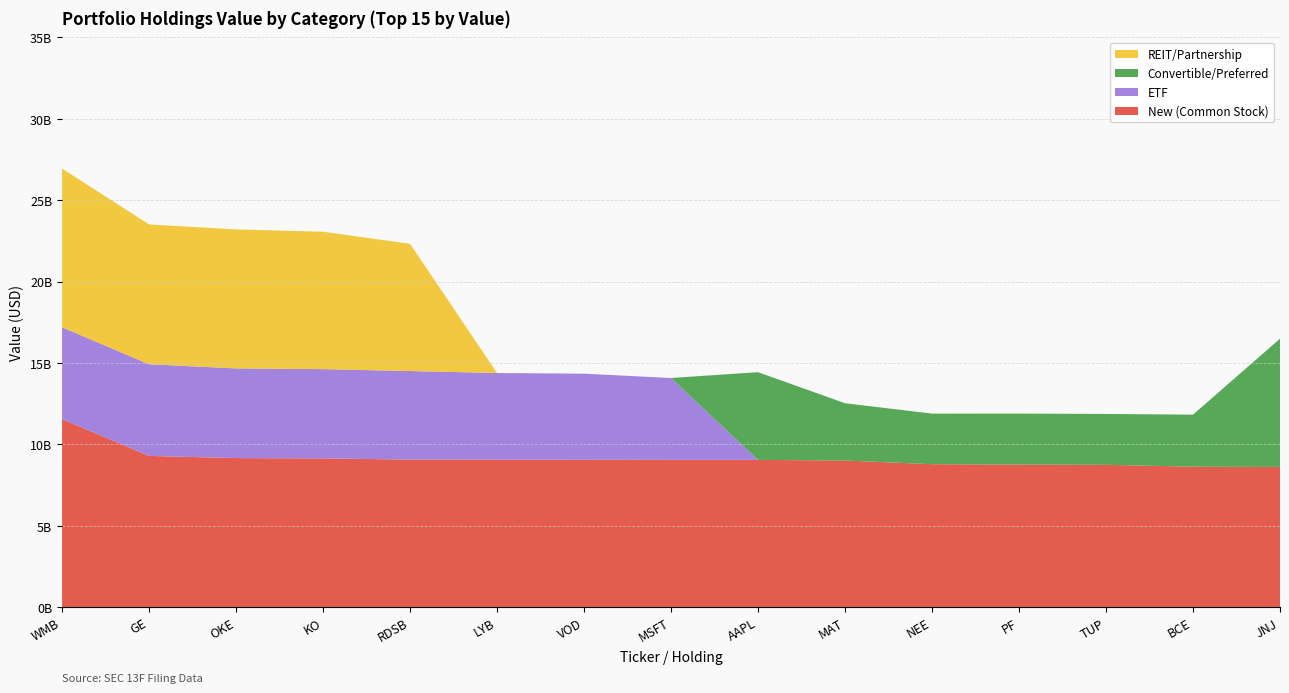

Reading left to right, list all the values displayed in this chart.

New (Common Stock): WMB=11542528000	GE=9282795000	OKE=9148738000	KO=9130119000	RDSB=9057658000	LYB=9054620000	VOD=9041829000	MSFT=9039276000	AAPL=9037631000	MAT=9000539000	NEE=8774378000	PF=8749222000	TUP=8735120000	BCE=8620085000	JNJ=8604000000
ETF: WMB=5643757000	GE=5632246000	OKE=5513054000	KO=5485310000	RDSB=5442116000	LYB=5322884000	VOD=5294435000	MSFT=5031919000	AAPL=0	MAT=0	NEE=0	PF=0	TUP=0	BCE=0	JNJ=0
Convertible/Preferred: WMB=0	GE=0	OKE=0	KO=0	RDSB=0	LYB=0	VOD=0	MSFT=0	AAPL=5390583000	MAT=3519810000	NEE=3107018000	PF=3134620000	TUP=3125982000	BCE=3196821000	JNJ=7882721000
REIT/Partnership: WMB=9753347000	GE=8594448000	OKE=8539681000	KO=8445056000	RDSB=7816664000	LYB=0	VOD=0	MSFT=0	AAPL=0	MAT=0	NEE=0	PF=0	TUP=0	BCE=0	JNJ=0